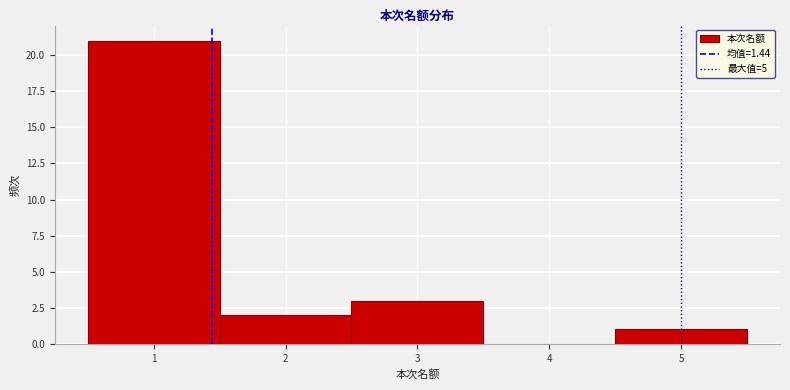

Which range on the x-axis has the tallest bar?

0.5 to 1.5